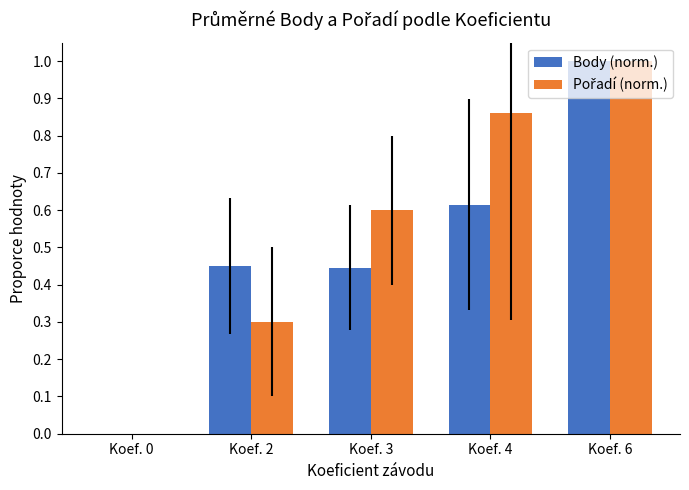

Which category has the highest value across all series?

Koef. 6